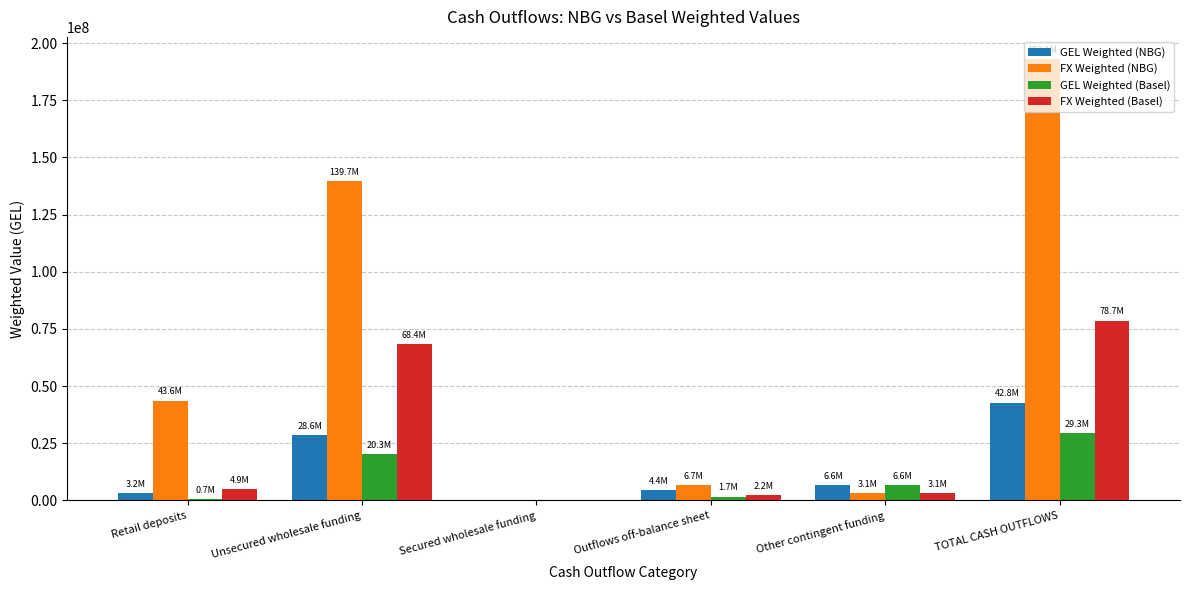

The value of GEL Weighted (Basel) at Unsecured wholesale funding is 30559574.1. True or false?

False